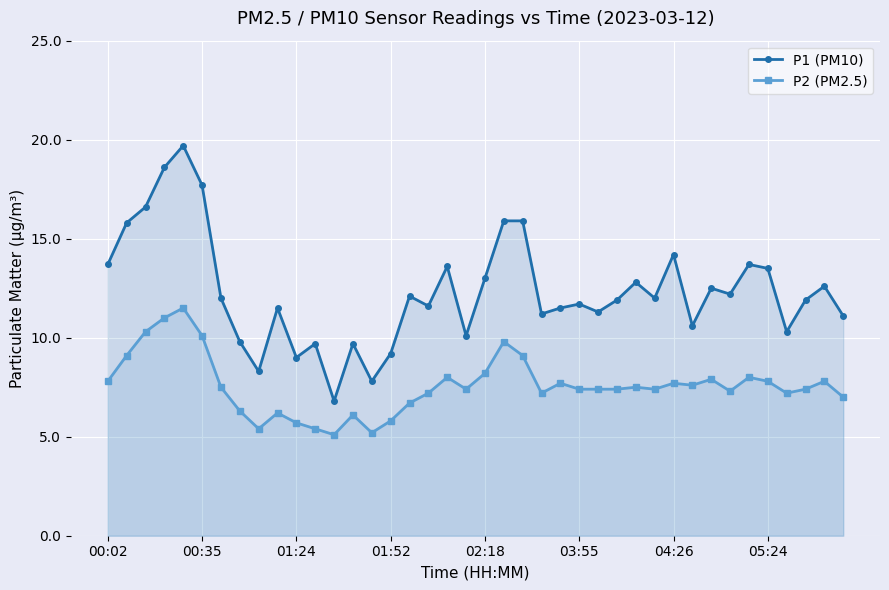

In P1 (PM10), how many points are higher than both neighbors (excluding endpoints)?

12